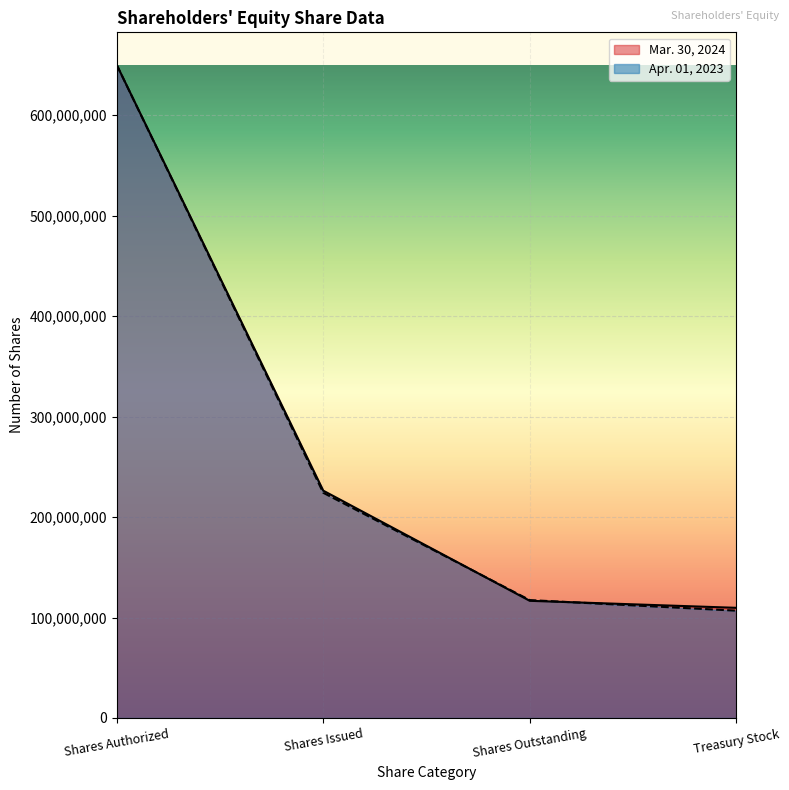

The value of Apr. 01, 2023 at Treasury Stock is 106819205. True or false?

True